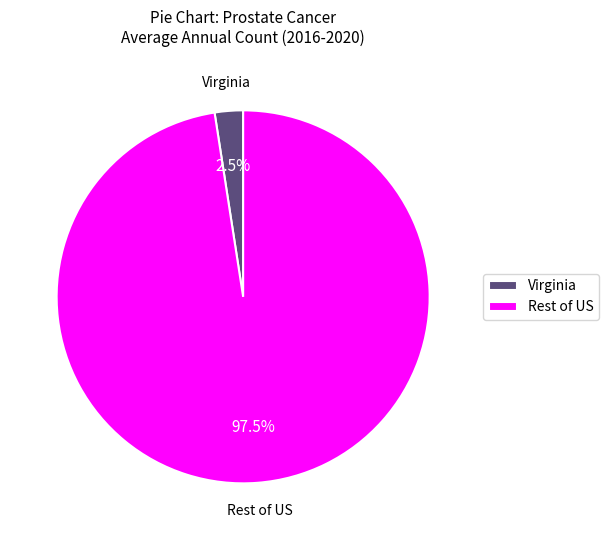

Which has a higher value, Virginia or Rest of US?

Rest of US